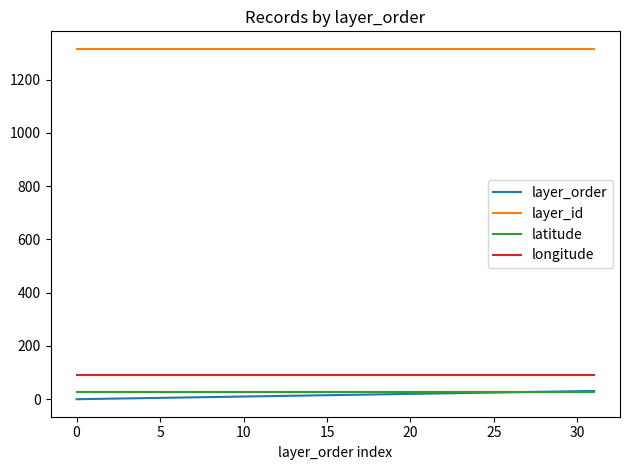

Which series has the largest total across all categories?

layer_id